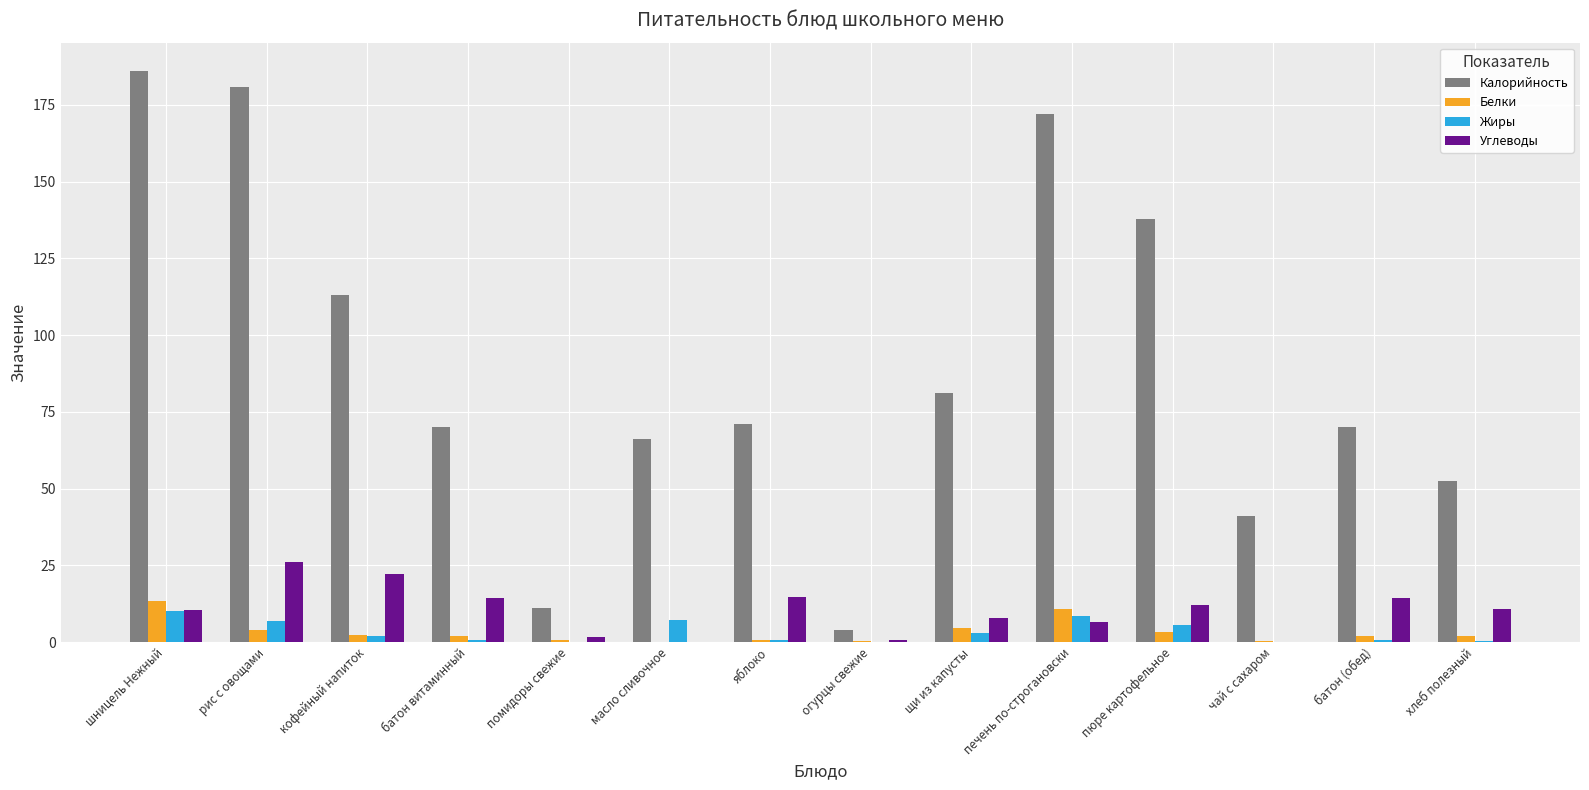

Between яблоко and печень по-строгановски, which series saw the biggest shift?

Калорийность